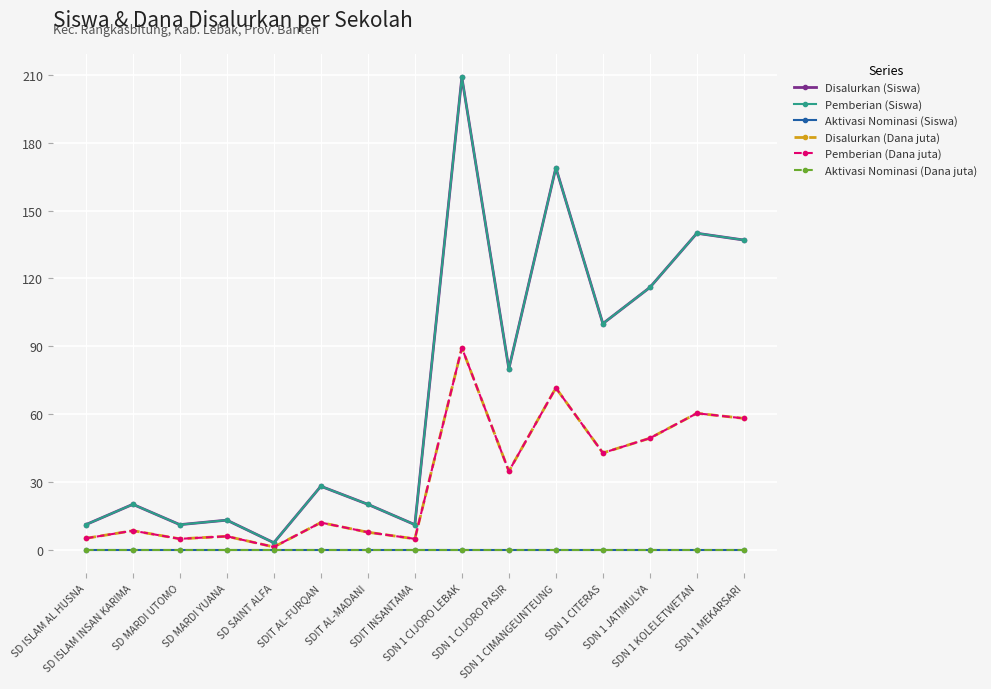

At which category is the sum across all series the highest?

SDN 1 CIJORO LEBAK